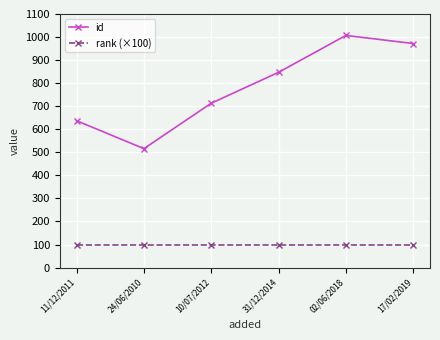

What is the total value across all series at 02/06/2018?

1107